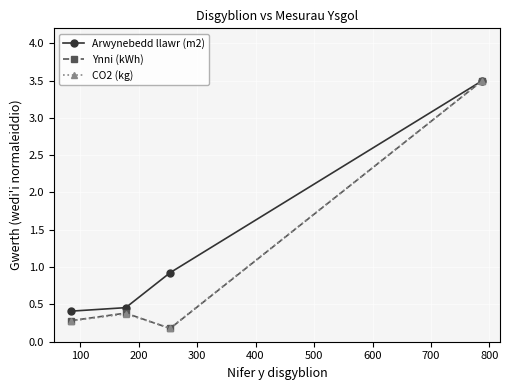

Which series has the largest range (max minus min)?

Ynni (kWh)